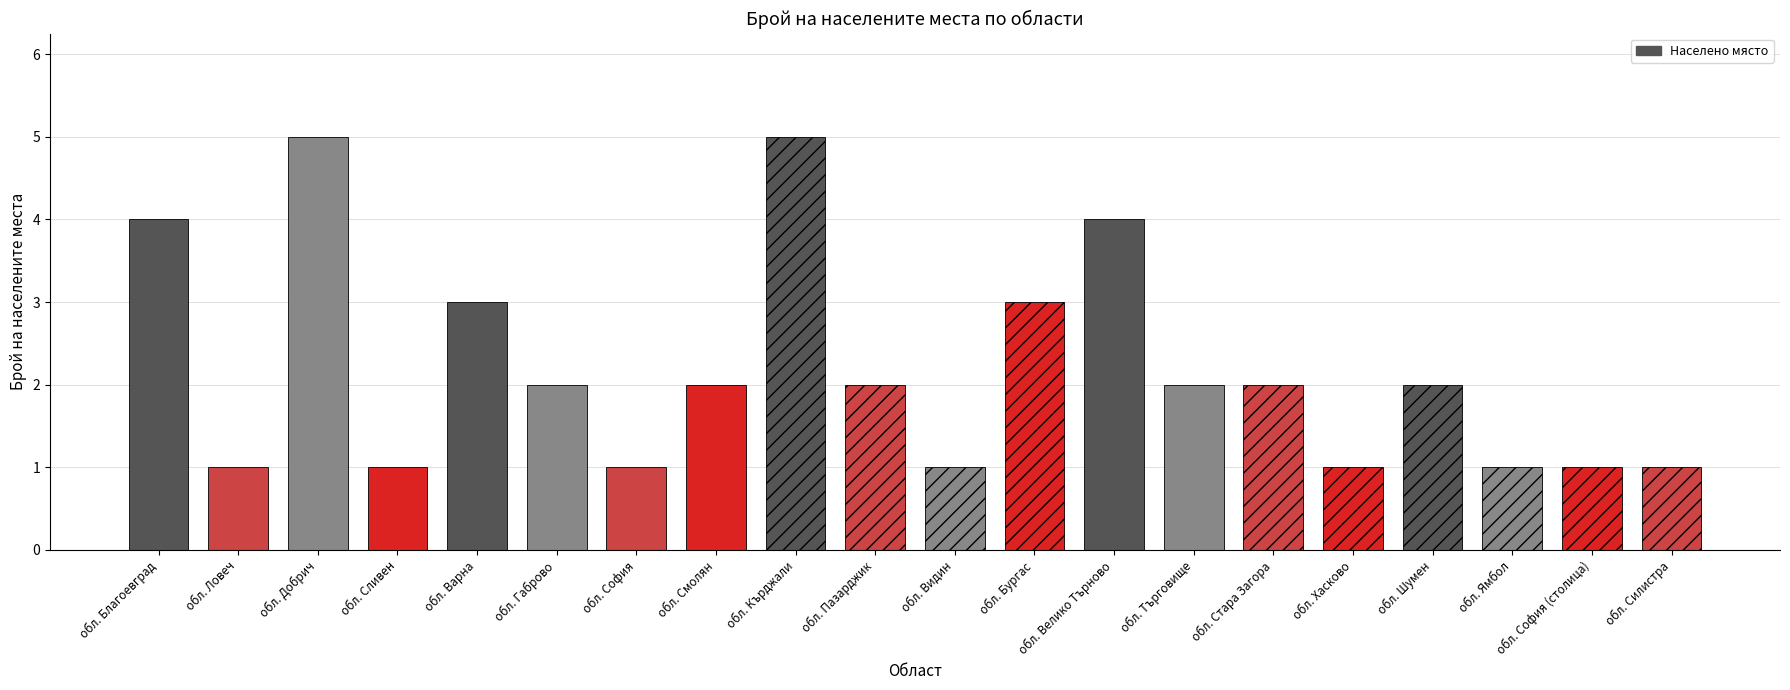

What is the maximum value shown in the chart?

5